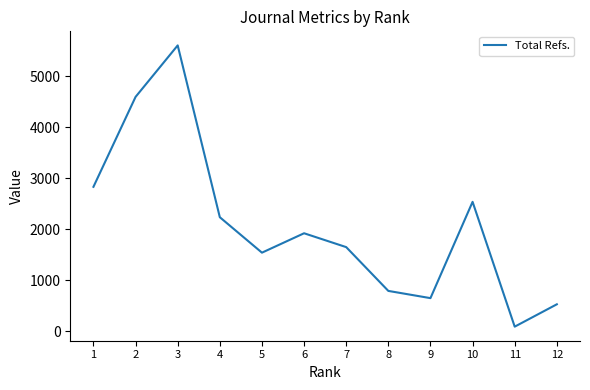

What is the ratio of the value at 8 to the value at 1?

0.3